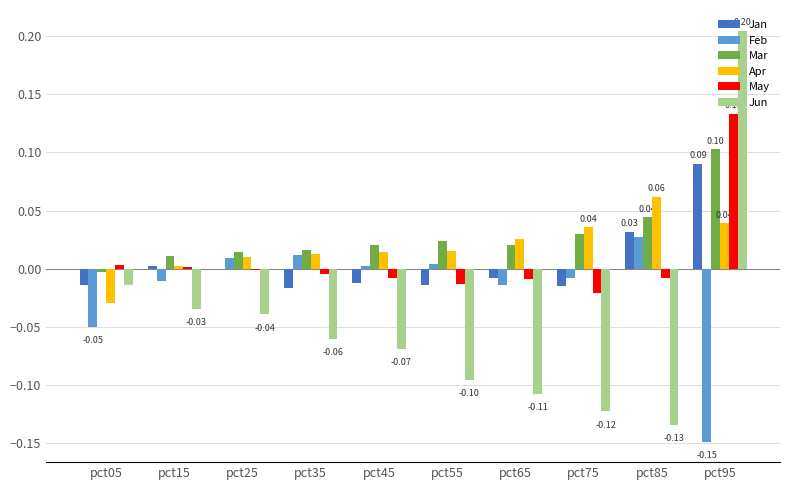

Which series changed the most between pct25 and pct95?

Jun